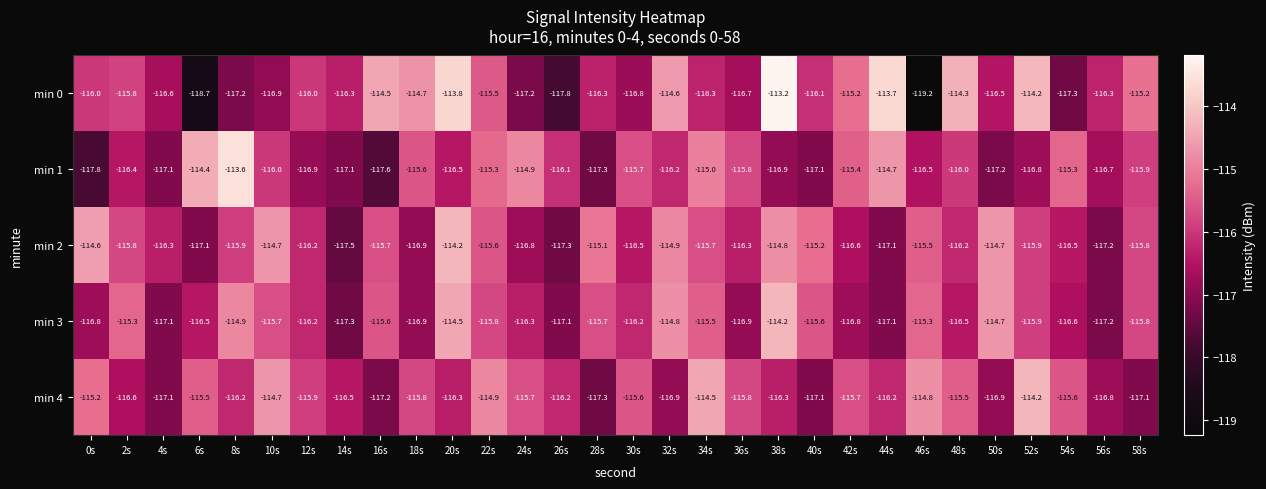

What is the average value of the min 3 series?

-116.0